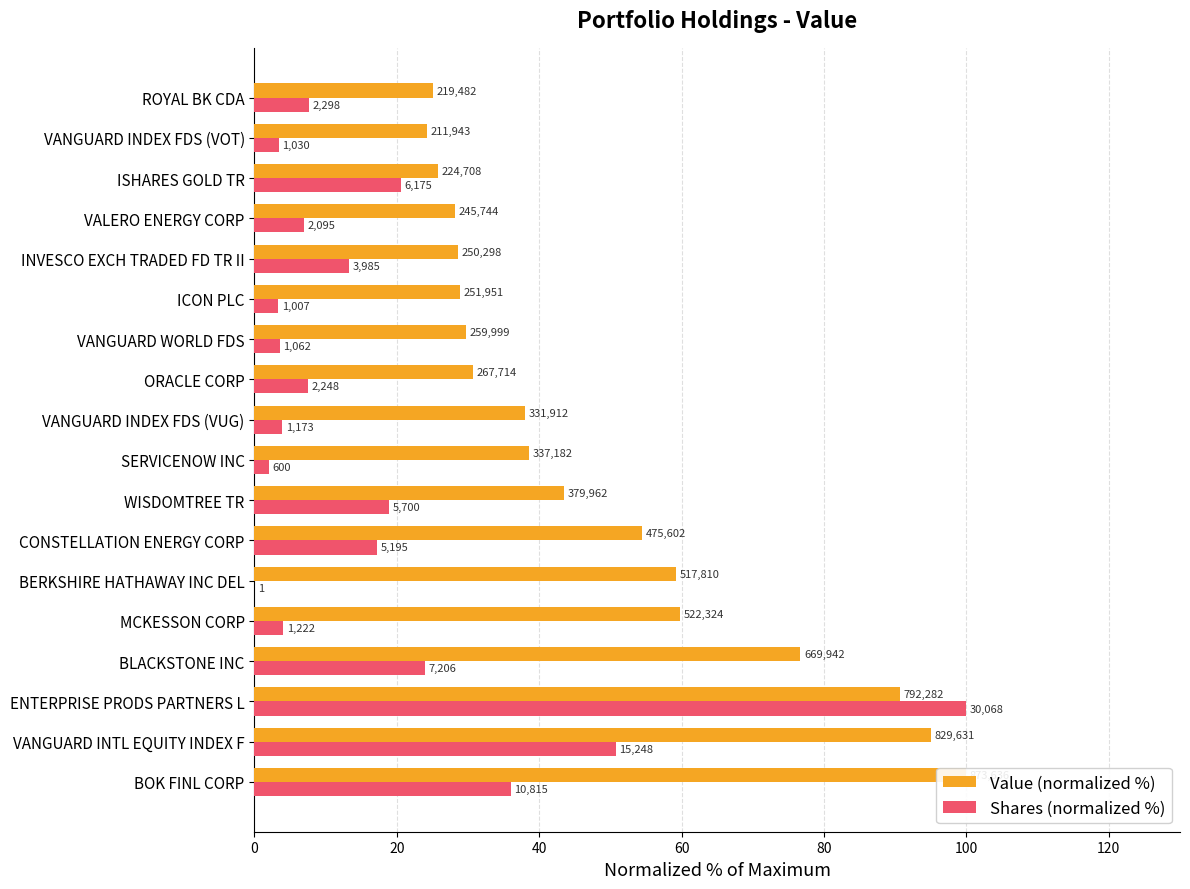

How many data points in Shares (normalized %) are less than 7?

8